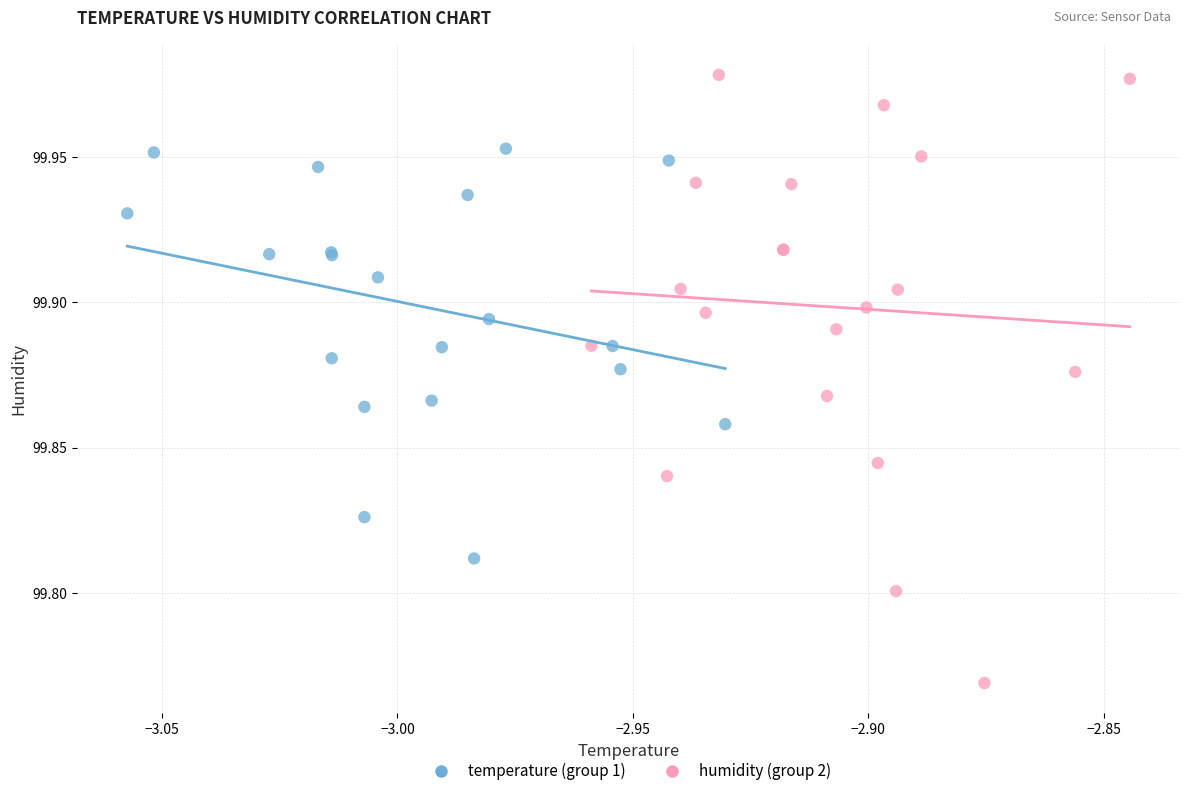

Which series reaches the maximum Y coordinate?

humidity (group 2)